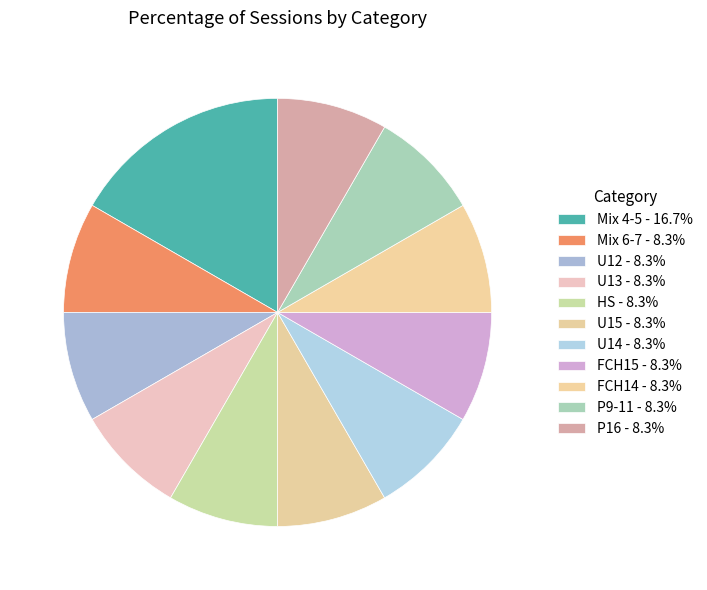

How many slices are in this pie chart?

11